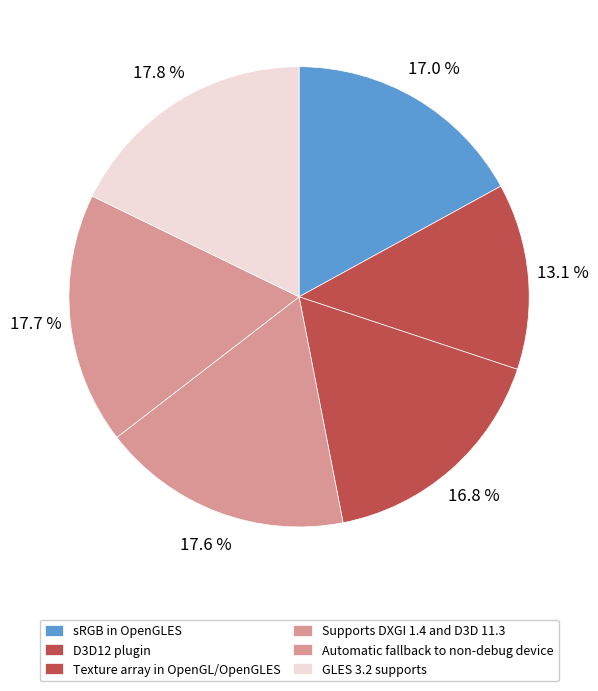

To the nearest percent, what portion does Automatic fallback to non-debug device represent?

18%